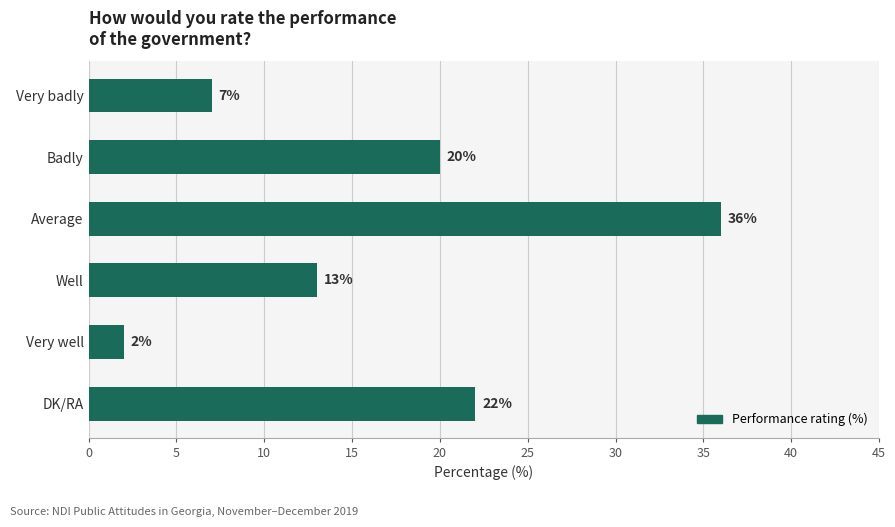

The chart shows a value of 2 at Very well. True or false?

True